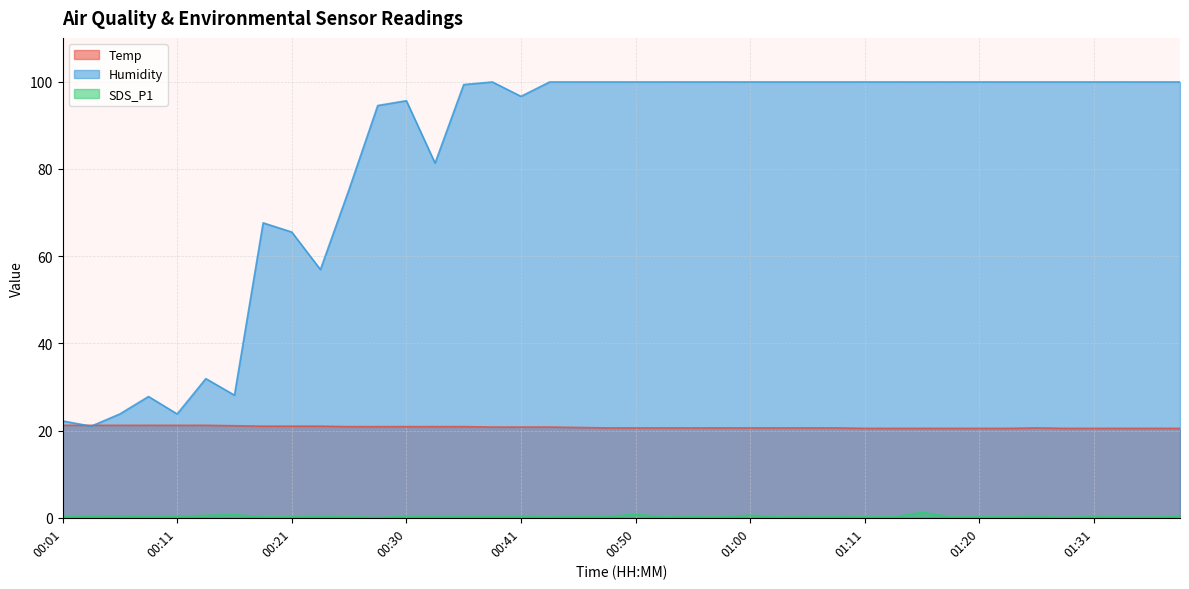

At which category is the sum across all series the highest?

01:16